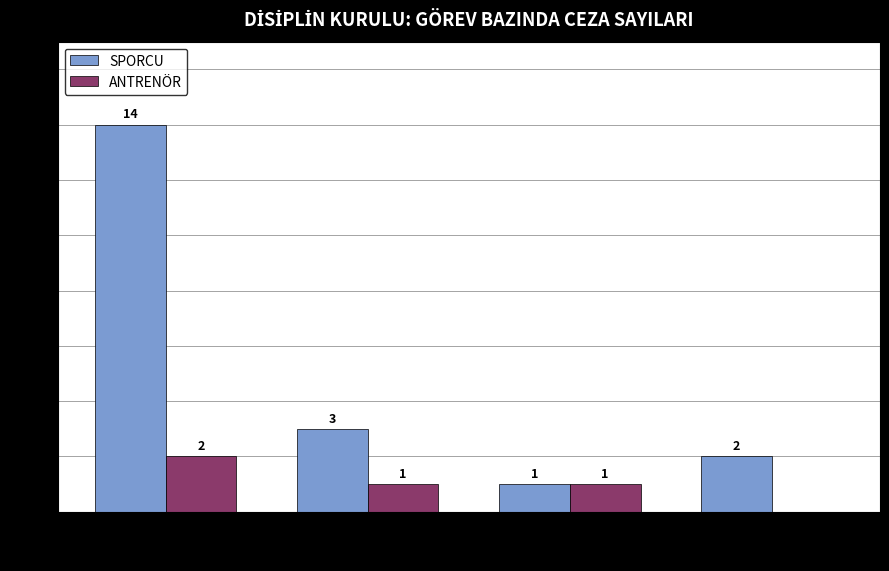

At which category does the chart reach its peak across all series?

U14